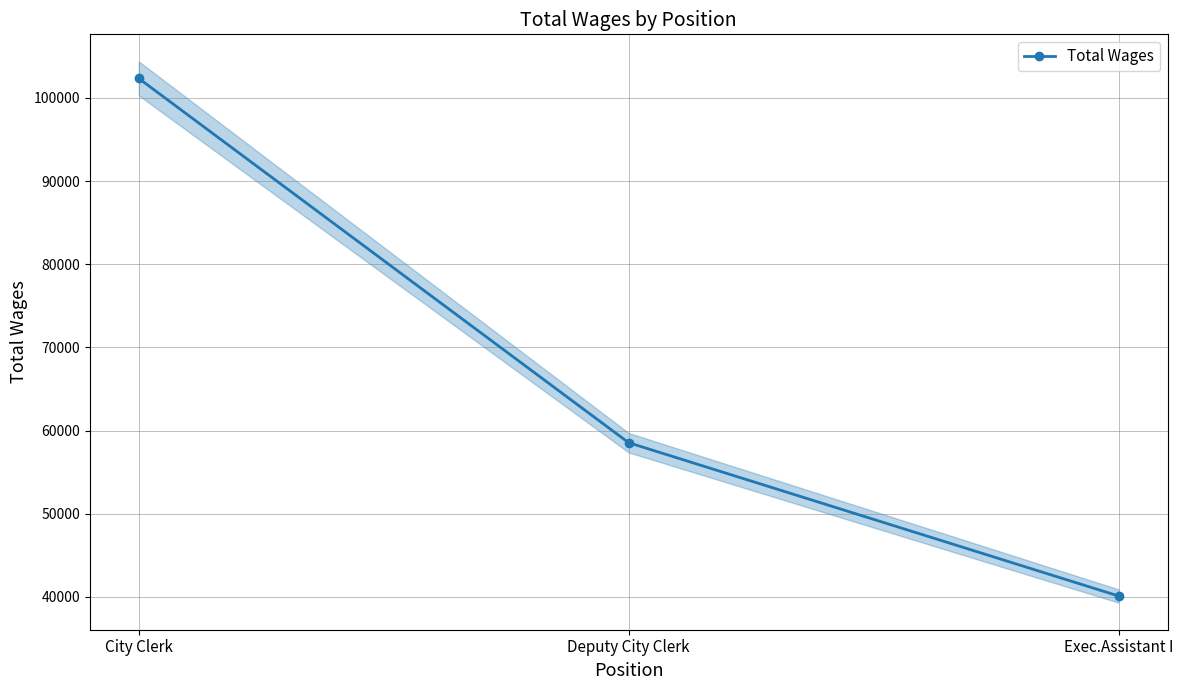

What is the difference between the maximum and minimum values?

62242